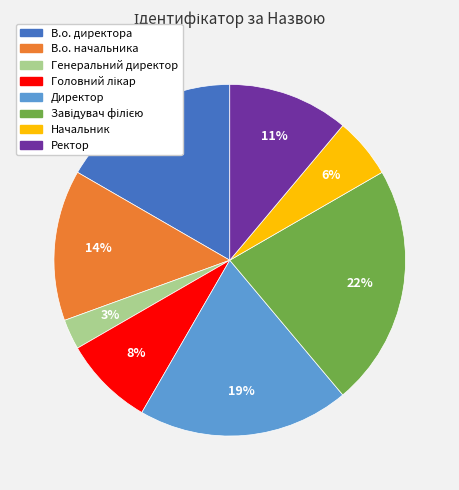

To the nearest percent, what portion does Начальник represent?

6%